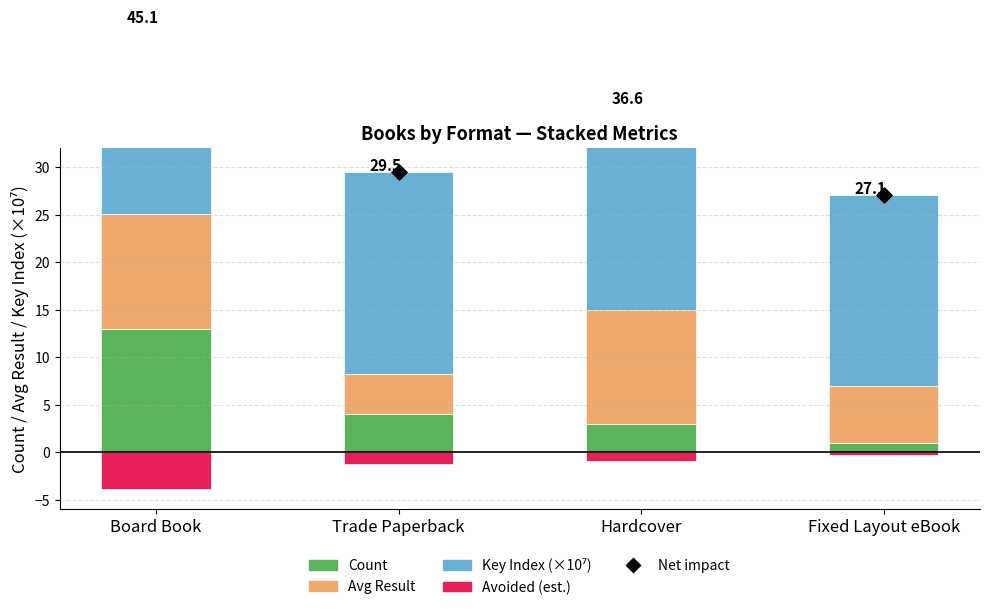

What are all the series names shown in the legend?

Count, Avg Result, Key Index (×10⁷), Avoided (est.), Net impact